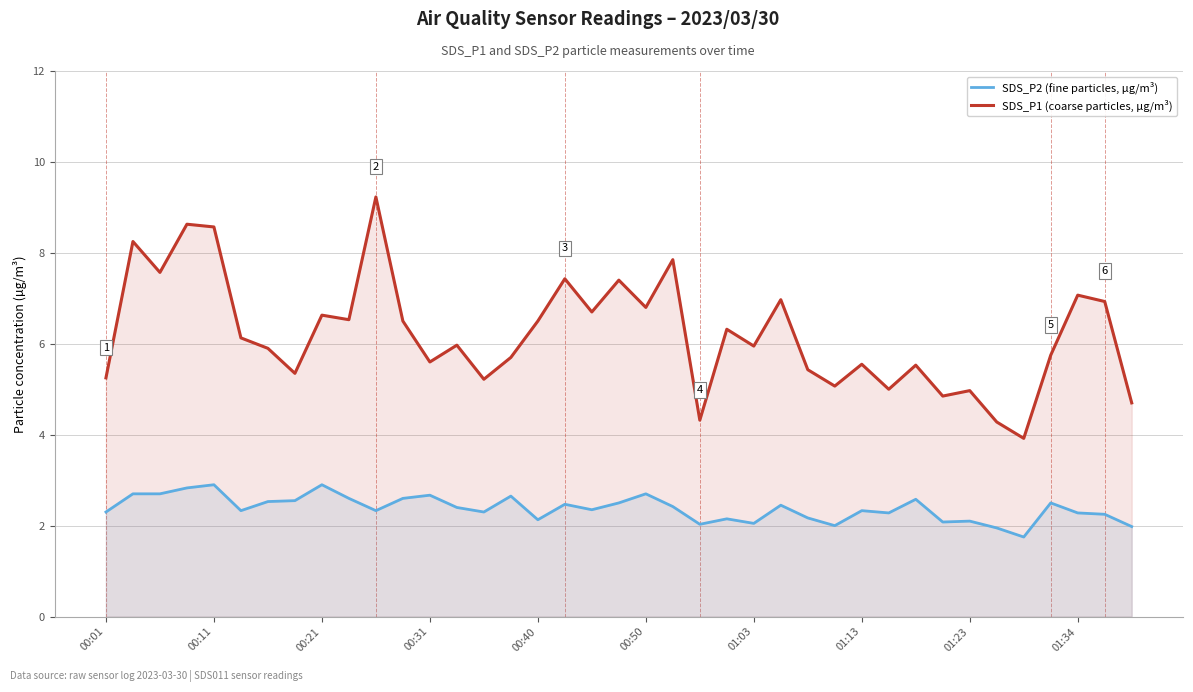

True or false: SDS_P1 (coarse particles, µg/m³) and SDS_P2 (fine particles, µg/m³) cross at least once.

False